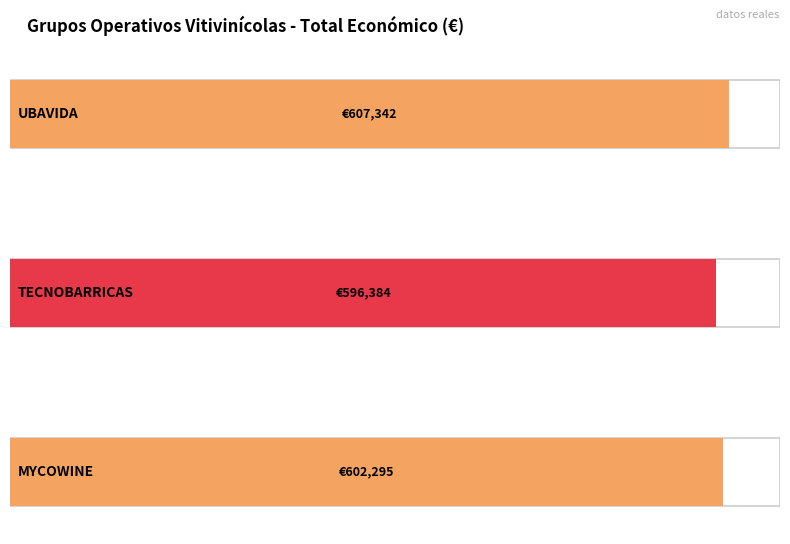

Count the number of data series in this chart.

1